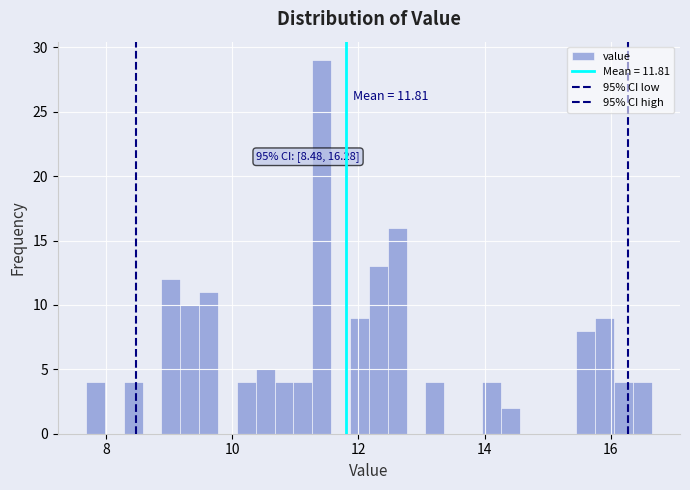

Read against the x-axis, roughly where is the centre of the tallest bar?

11.4